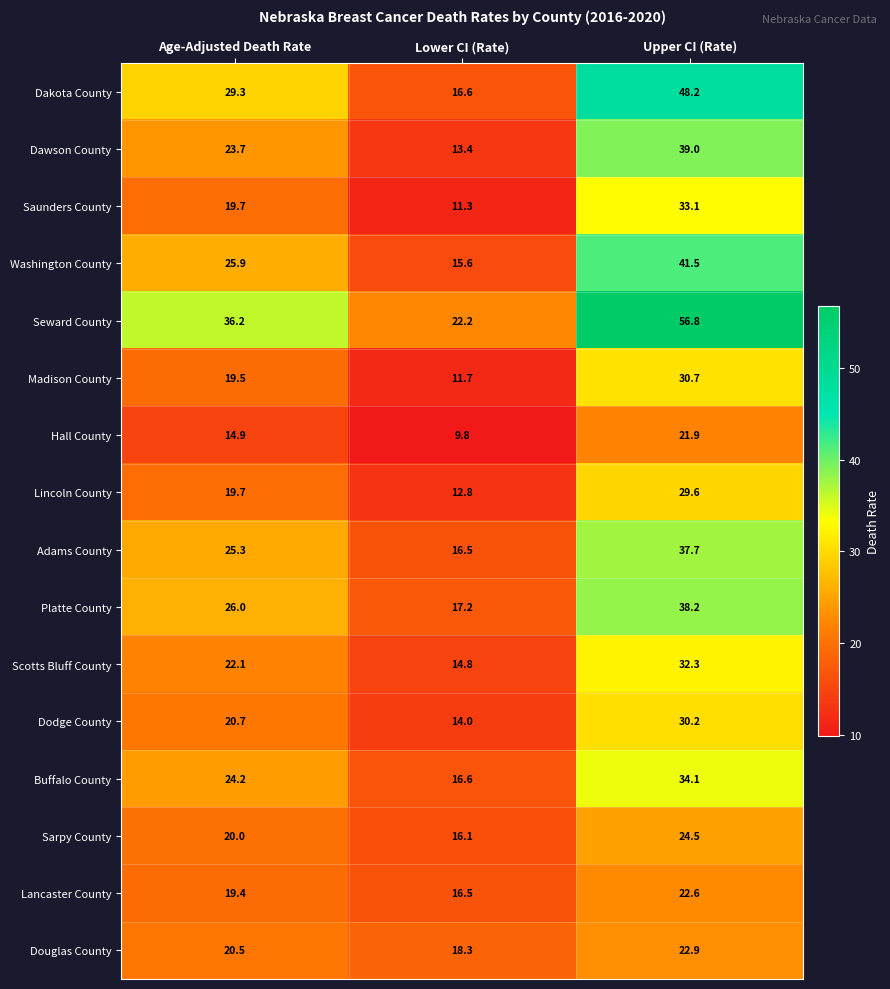

What is the difference between the Seward County values at Lower CI (Rate) and Age-Adjusted Death Rate?

14.0